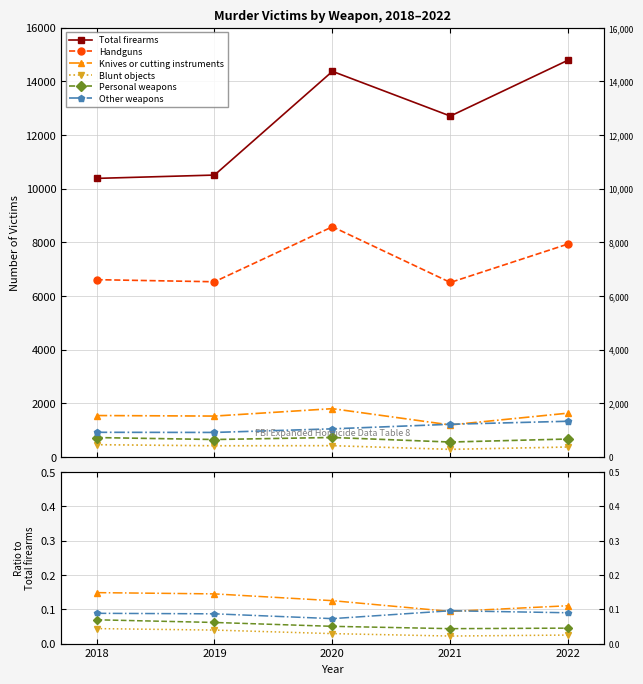

At which label does Personal weapons reach its minimum?

2021